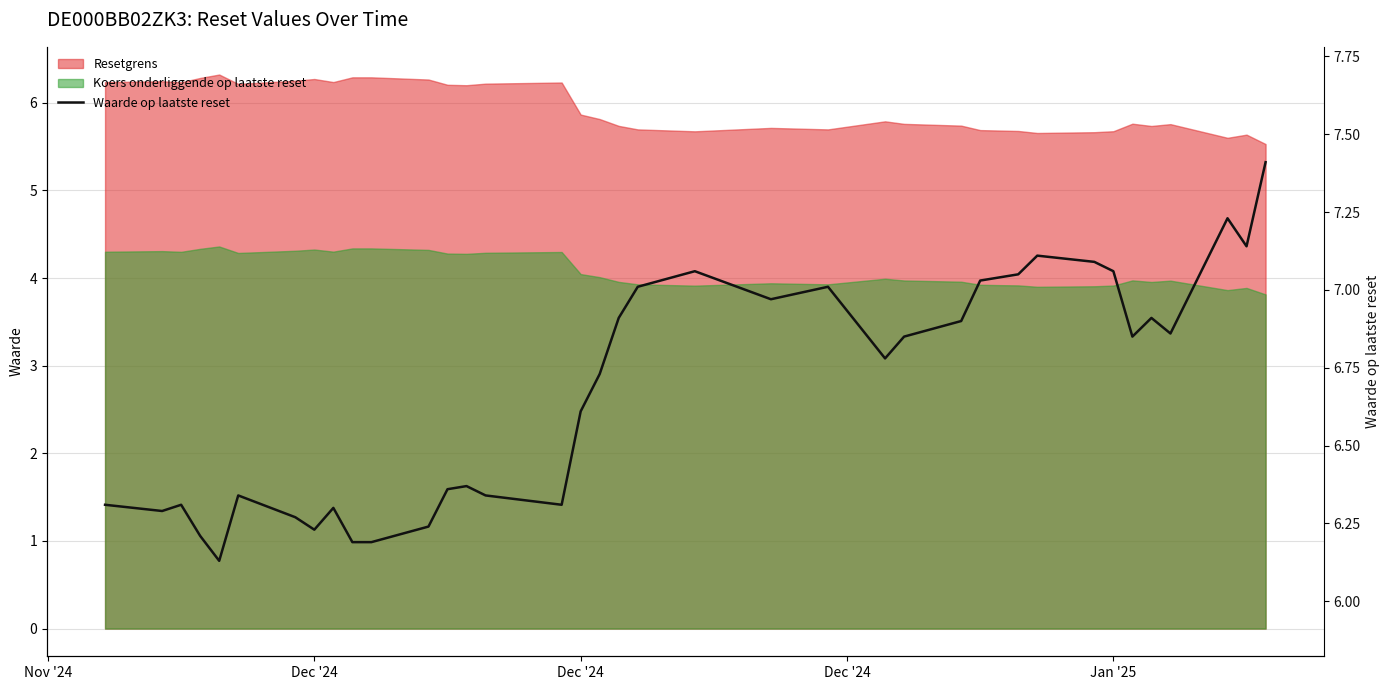

What is the smallest value displayed?

6.1